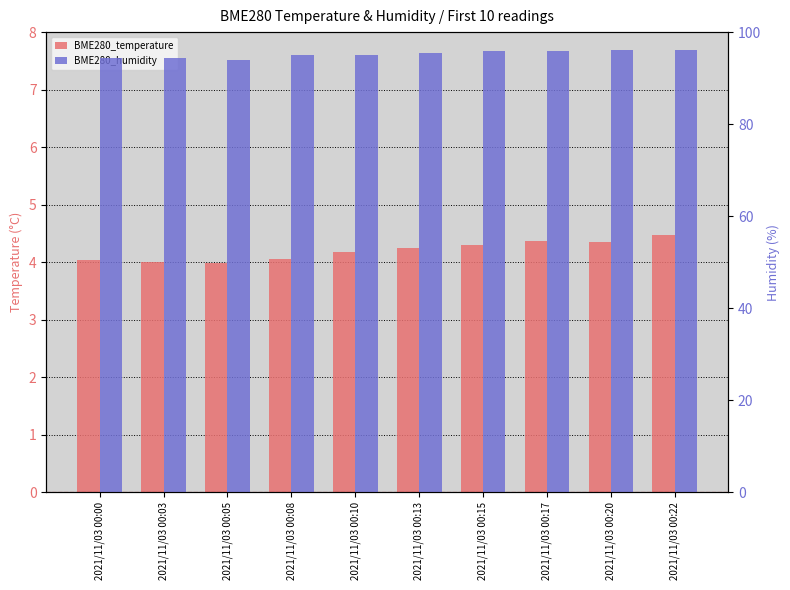

True or false: BME280_humidity has a value of 95.8 at 2021/11/03 00:17.

True